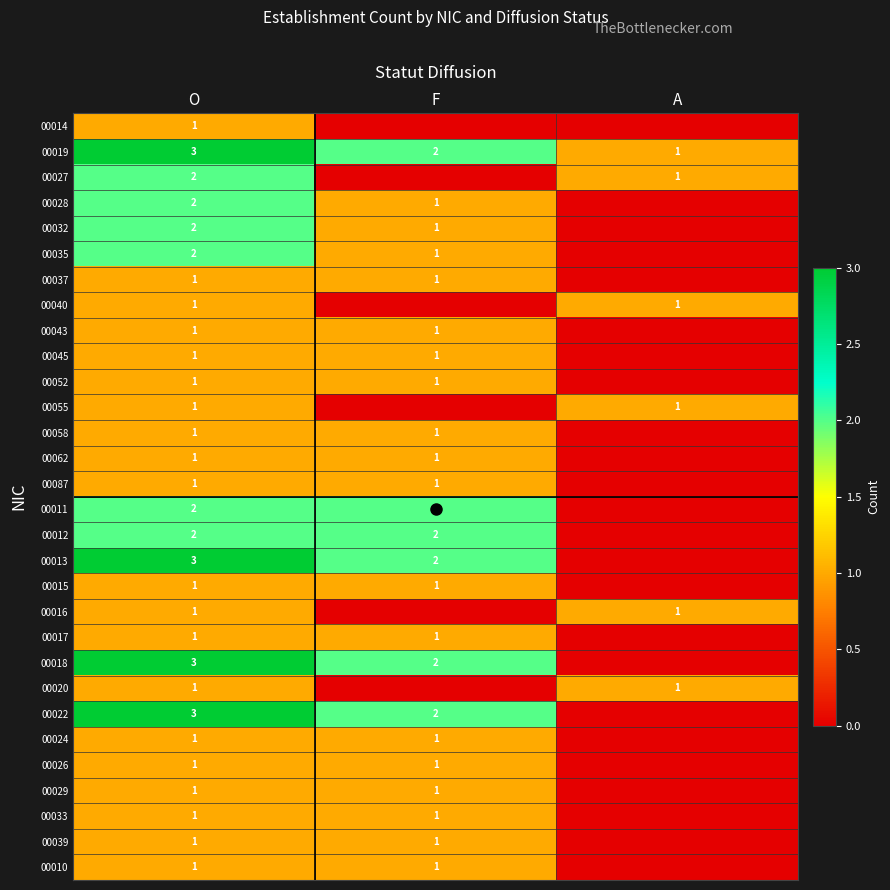

True or false: 00040 has a value of 1 at A.

True